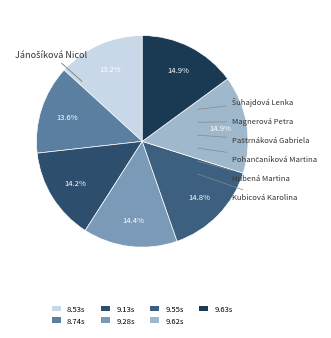

How many segments does this pie chart have?

7